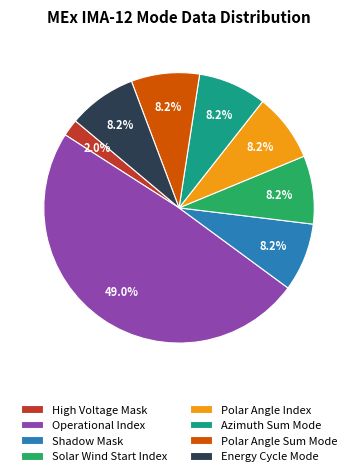

To the nearest percent, what is the difference between the Energy Cycle Mode and High Voltage Mask slice percentages?

6%